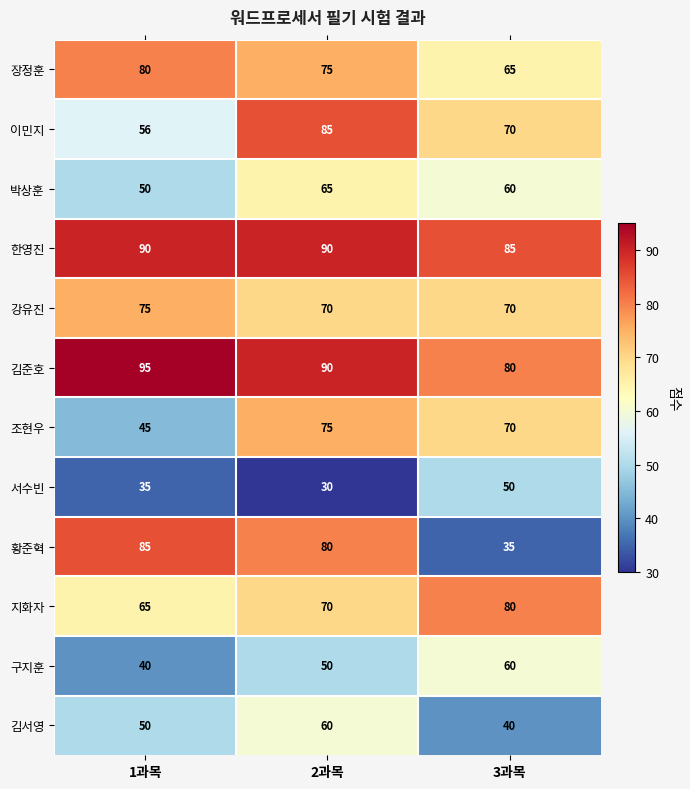

The 구지훈 series shows 103 at 3과목. True or false?

False